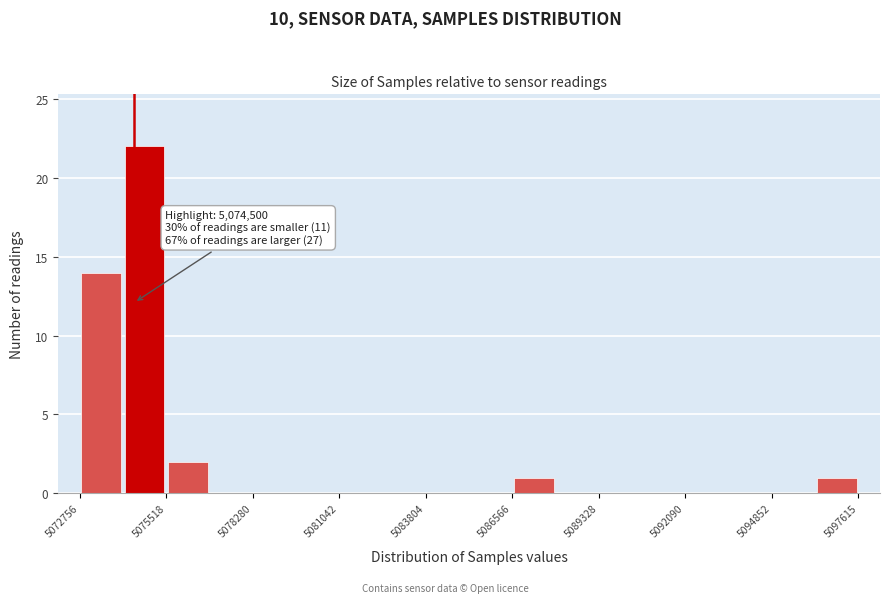

Around what value on the x-axis is the tallest bar? Give the approximate position of its centre, as read against the axis.

5075000